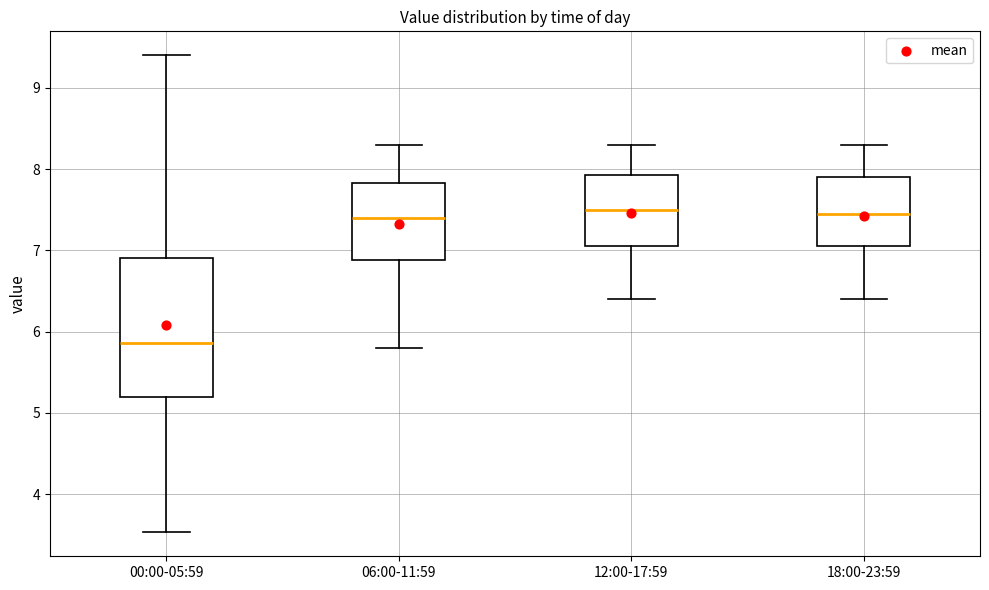

Reading left to right, transcribe this box plot: for each box, give where its median line is, the range the box spans, and where its two whiskers end, as read against the y-axis. The values are not printed on the chart, so give them approximately, as read against the axis.

00:00-05:59: median 5.9, box 5.2 to 6.9, whiskers 3.5 to 9.4
06:00-11:59: median 7.4, box 6.9 to 7.8, whiskers 5.8 to 8.3
12:00-17:59: median 7.5, box 7.1 to 7.9, whiskers 6.4 to 8.3
18:00-23:59: median 7.5, box 7.1 to 7.9, whiskers 6.4 to 8.3